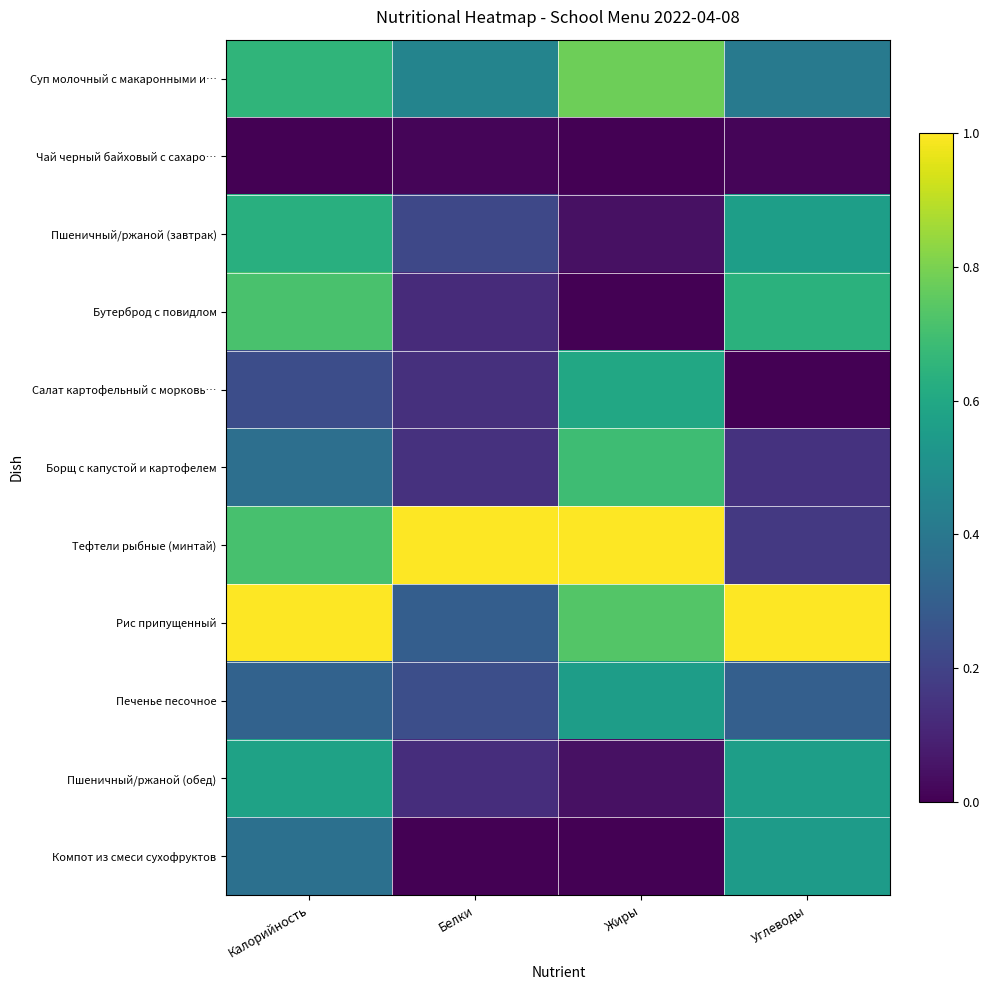

Reading left to right, what are all the values shown in this chart?

Суп молочный с макаронными и…: Калорийность=0.7	Белки=0.5	Жиры=0.8	Углеводы=0.4
Чай черный байховый с сахаро…: Калорийность=0.0	Белки=0.0	Жиры=0.0	Углеводы=0.0
Пшеничный/ржаной (завтрак): Калорийность=0.6	Белки=0.2	Жиры=0.0	Углеводы=0.6
Бутерброд с повидлом: Калорийность=0.7	Белки=0.1	Жиры=0.0	Углеводы=0.6
Салат картофельный с морковь…: Калорийность=0.2	Белки=0.1	Жиры=0.6	Углеводы=0.0
Борщ с капустой и картофелем: Калорийность=0.4	Белки=0.1	Жиры=0.7	Углеводы=0.1
Тефтели рыбные (минтай): Калорийность=0.7	Белки=1.0	Жиры=1.0	Углеводы=0.2
Рис припущенный: Калорийность=1.0	Белки=0.3	Жиры=0.7	Углеводы=1.0
Печенье песочное: Калорийность=0.3	Белки=0.2	Жиры=0.6	Углеводы=0.3
Пшеничный/ржаной (обед): Калорийность=0.6	Белки=0.1	Жиры=0.0	Углеводы=0.6
Компот из смеси сухофруктов: Калорийность=0.4	Белки=0.0	Жиры=0.0	Углеводы=0.5